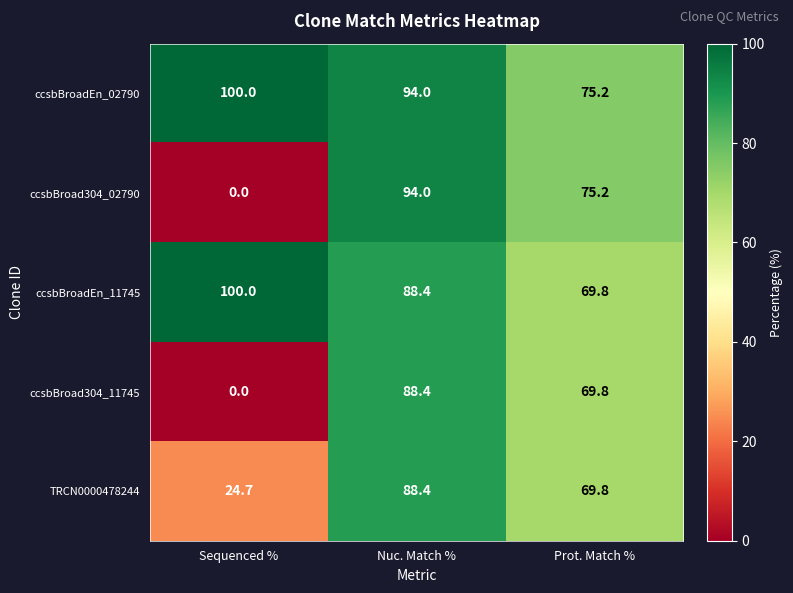

At which label does ccsbBroad304_11745 first exceed 69?

Nuc. Match %